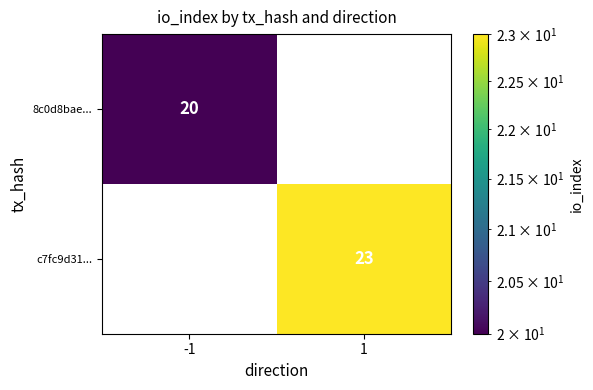

Which series has the widest spread of values?

c7fc9d31...